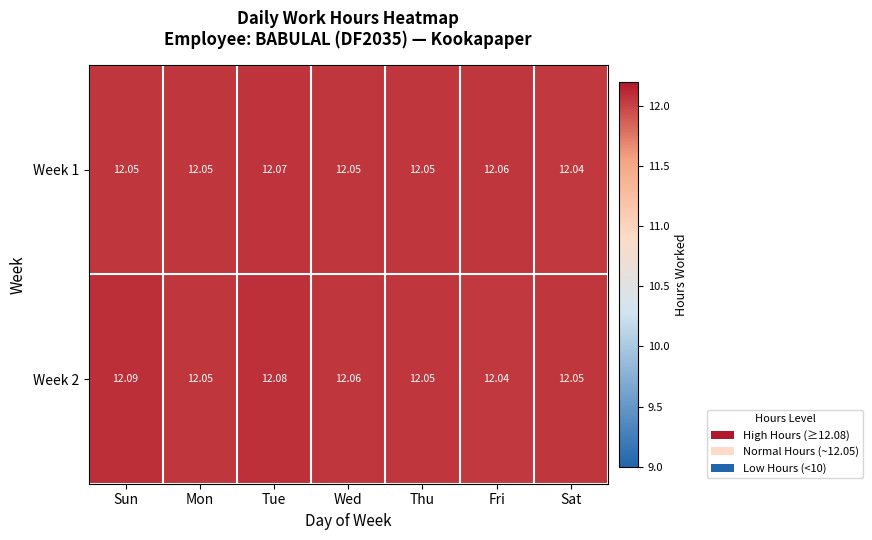

Which category has the highest value in the Week 1 series?

Tue